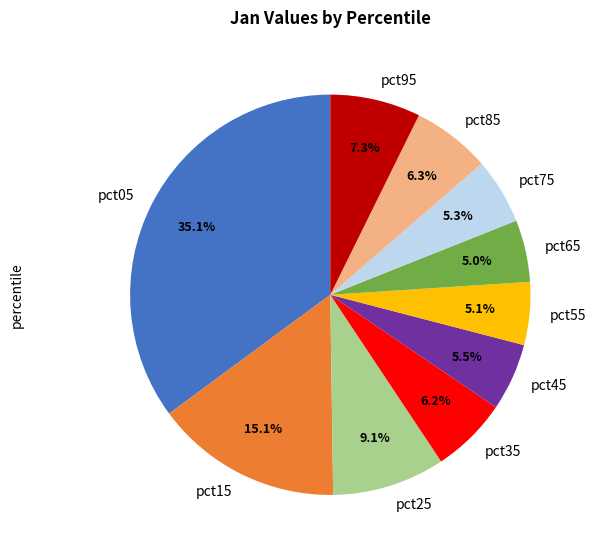

Between pct55 and pct15, which is larger?

pct15